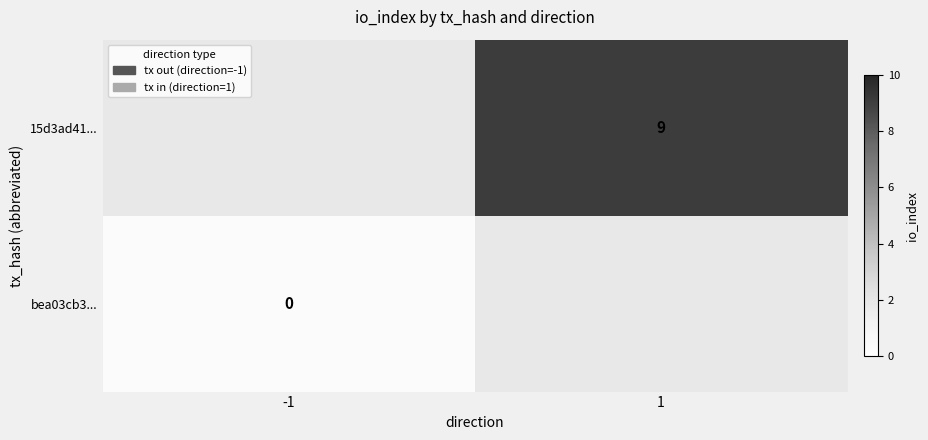

Is it true that 15d3ad41... equals 2 at 1?

False